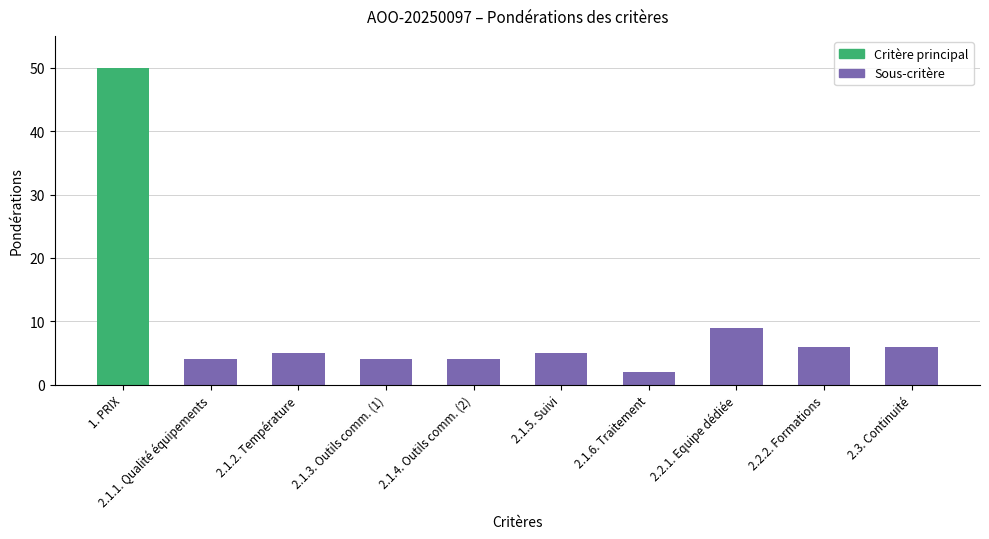

Does the chart contain any negative values?

No